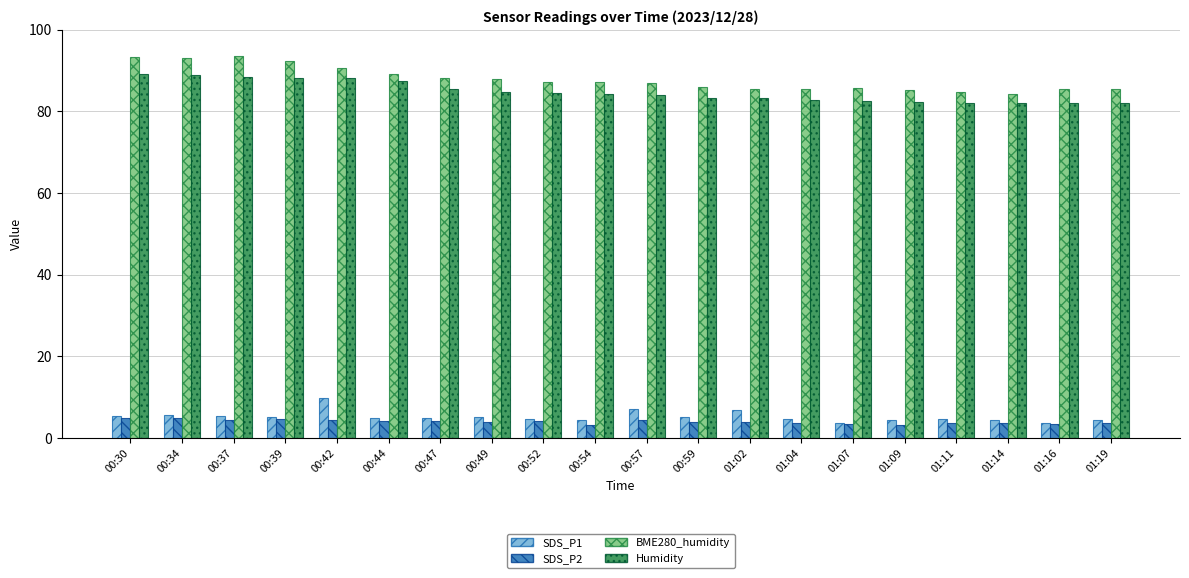

What is the maximum value for SDS_P2?

4.9